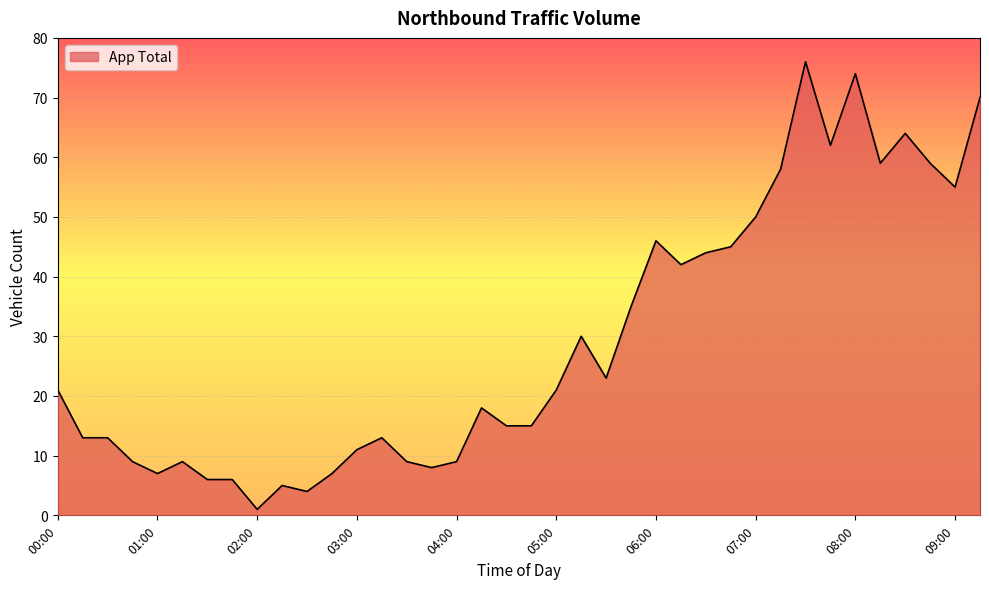

What is the greatest value displayed?

76